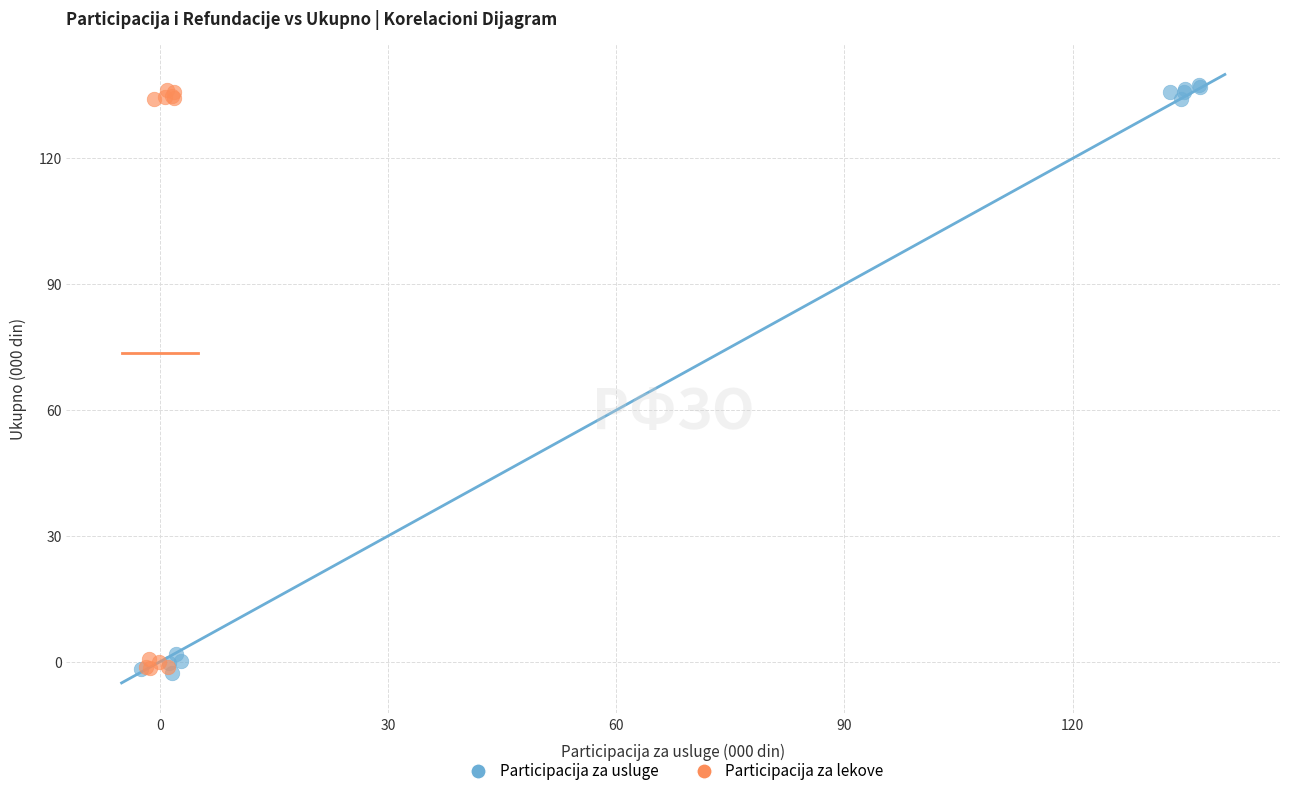

What are all the series names shown in the legend?

Participacija za usluge, Participacija za lekove